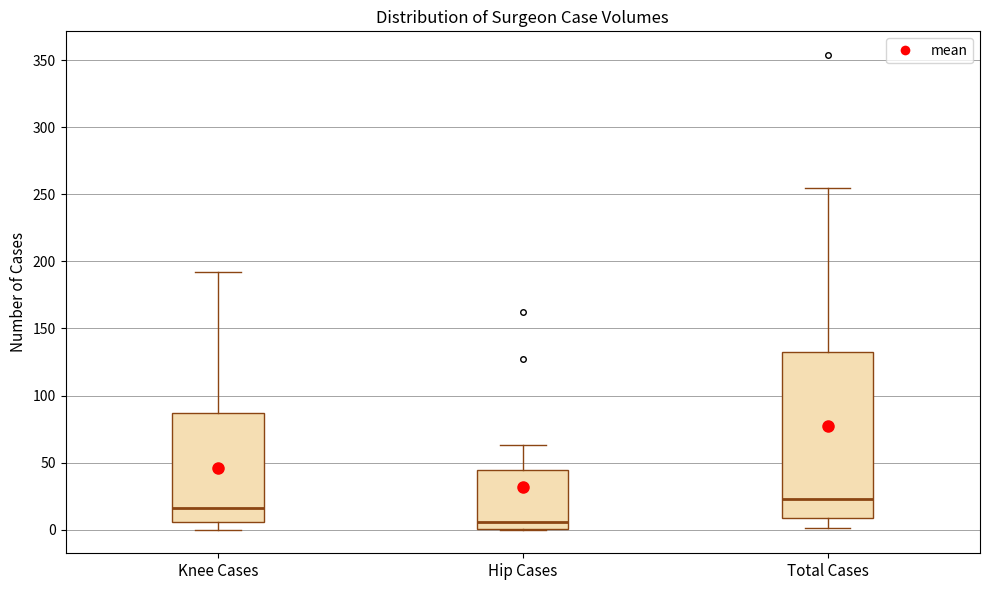

Comparing the boxes themselves (not the whiskers), which one is the tallest?

Total Cases